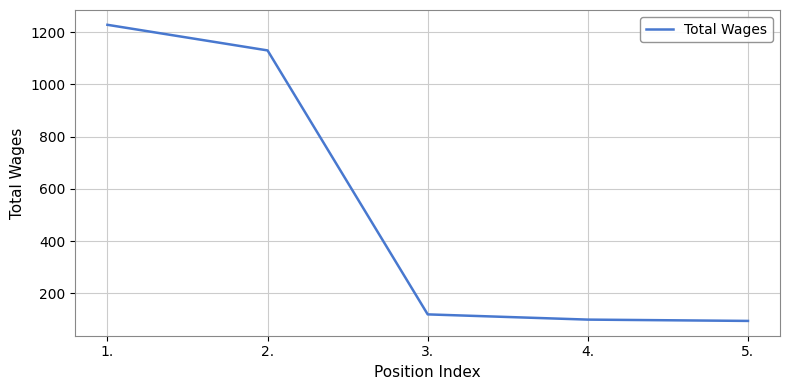

How many categories are shown in the chart?

5